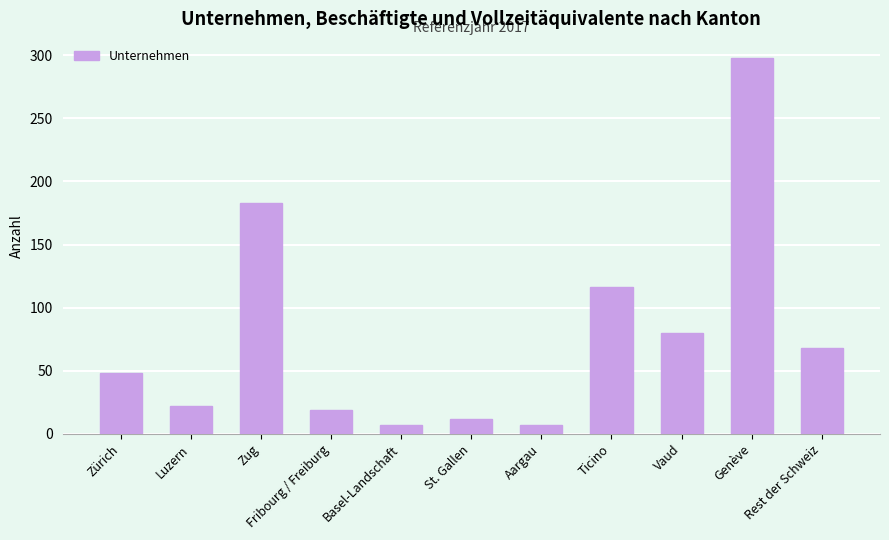

True or false: the data shows 7 at Aargau.

True